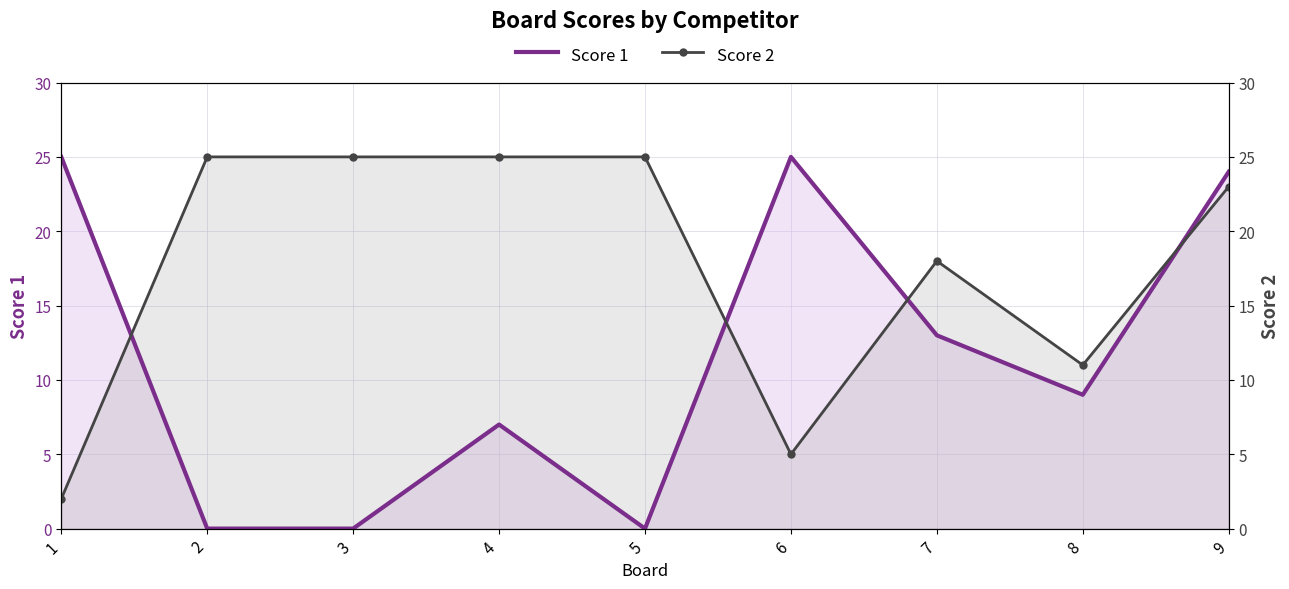

Reading left to right, list all the values displayed in this chart.

Score 1: 25	0	0	7	0	25	13	9	24
Score 2: 2	25	25	25	25	5	18	11	23